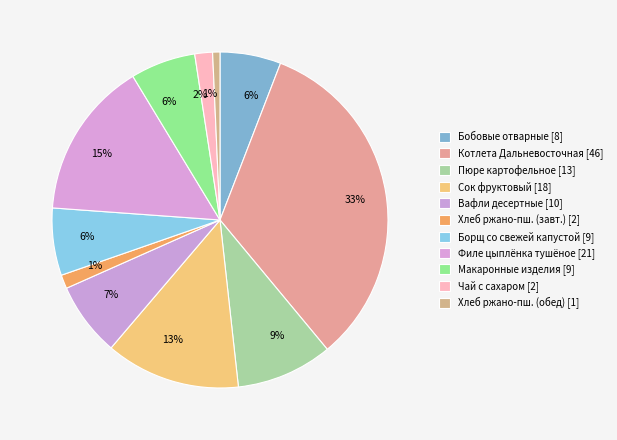

How many slices are in this pie chart?

11